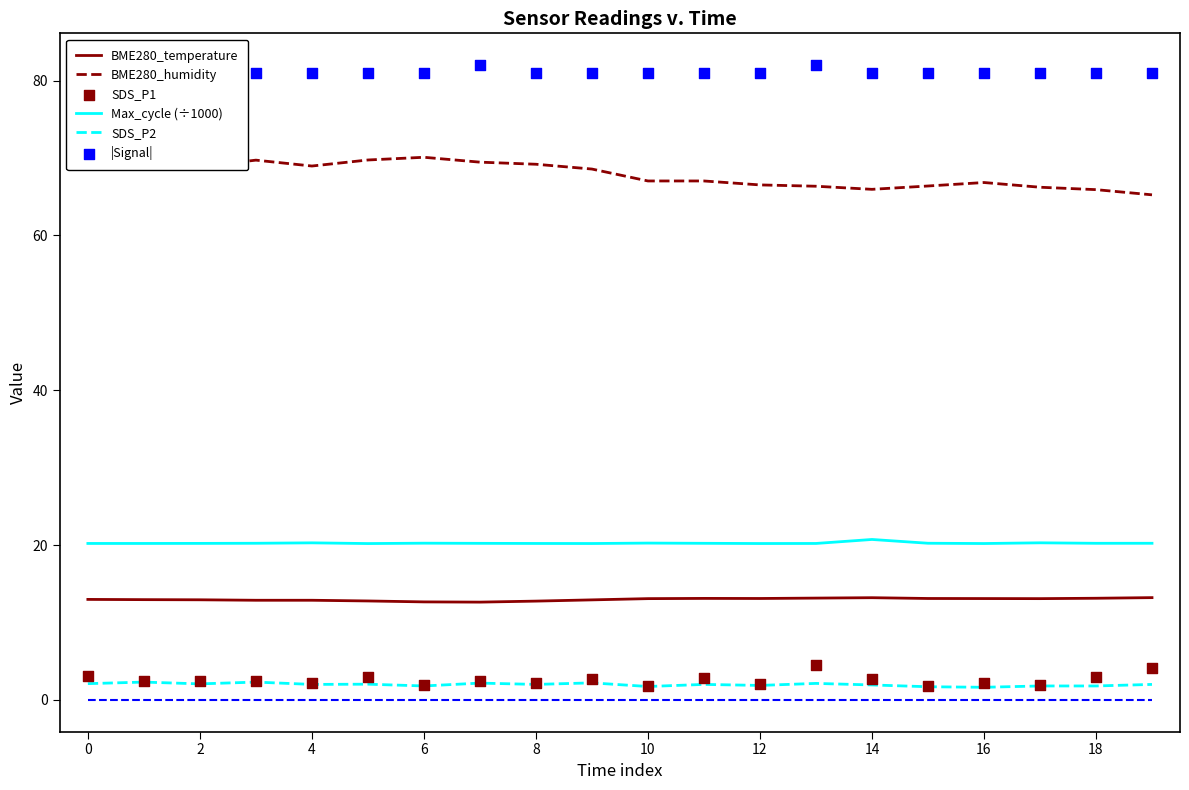

Which series has the largest total across all categories?

|Signal|